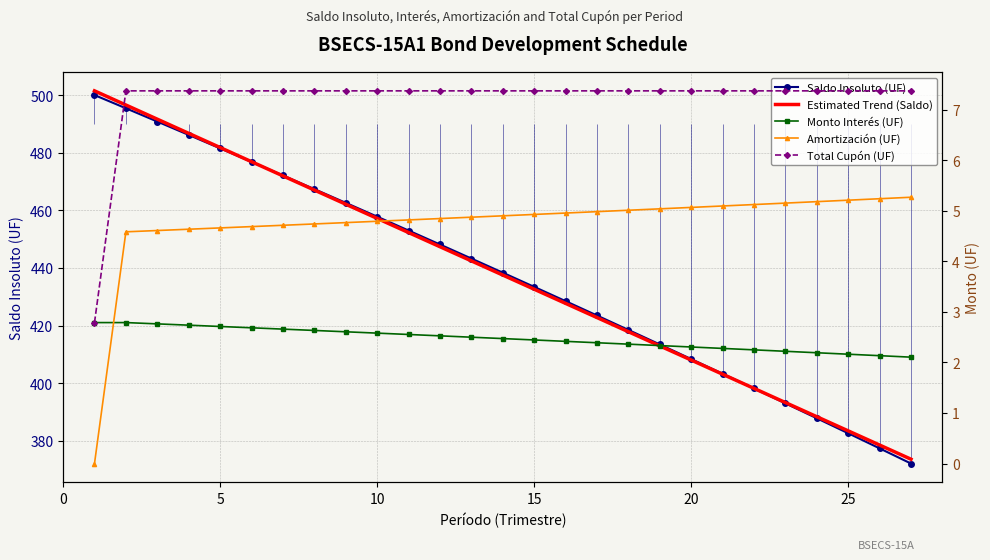

What is the difference between the maximum and minimum values in the Saldo Insoluto (UF) series?

127.9